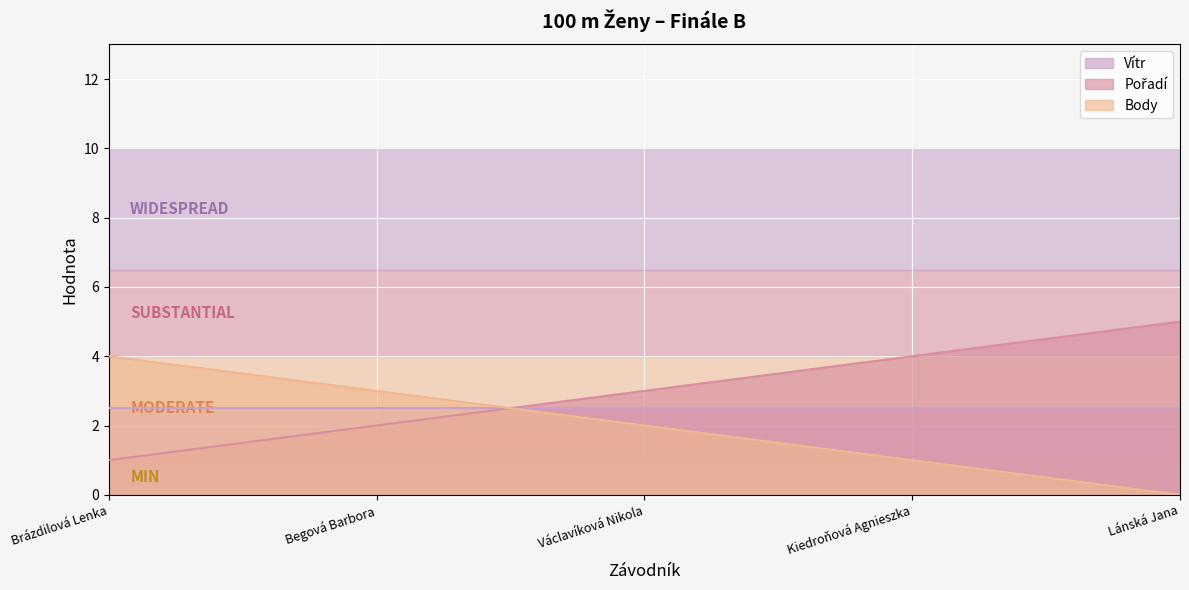

How many data points in Pořadí are above 3?

2